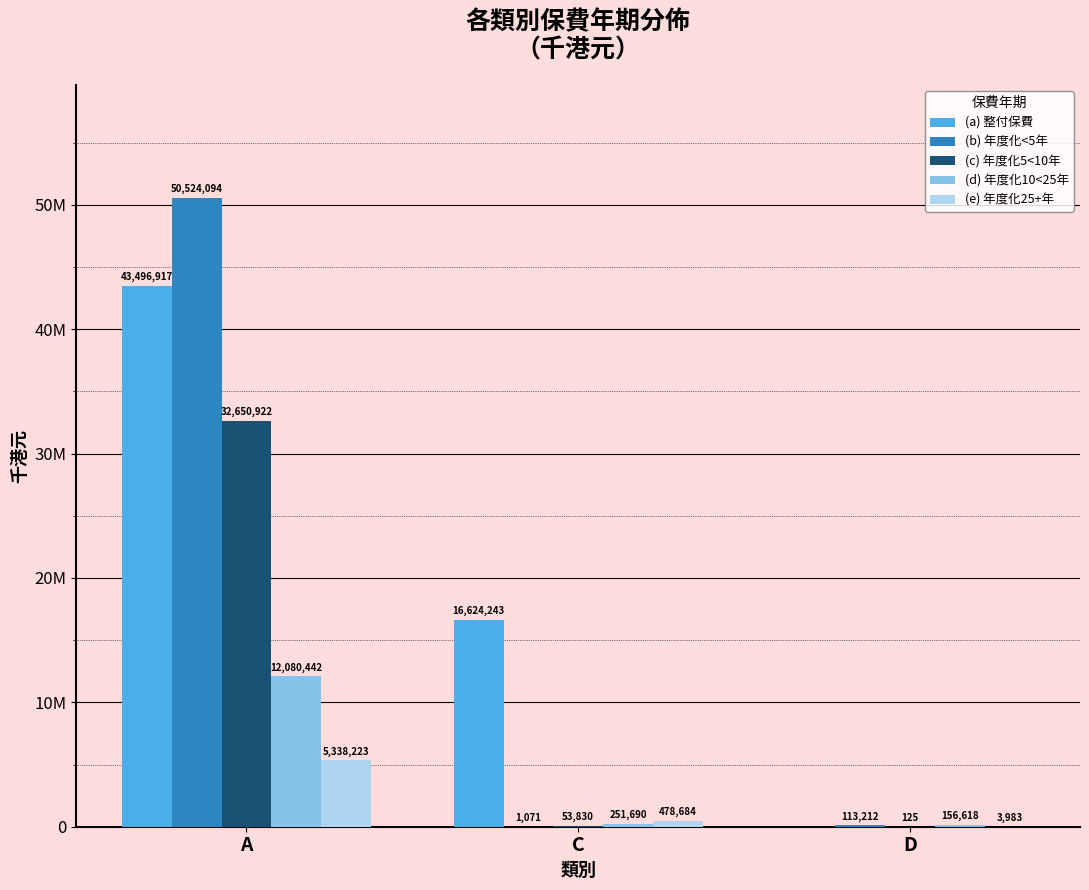

Is the value of (e) 年度化25+年 at C greater than the value of (c) 年度化5<10年 at A?

No